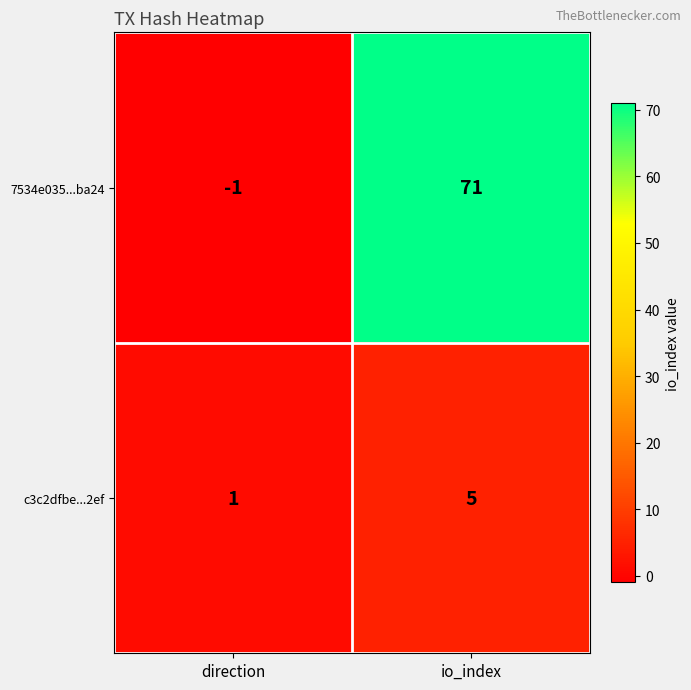

Which category has the highest value in the 7534e035...ba24 series?

io_index